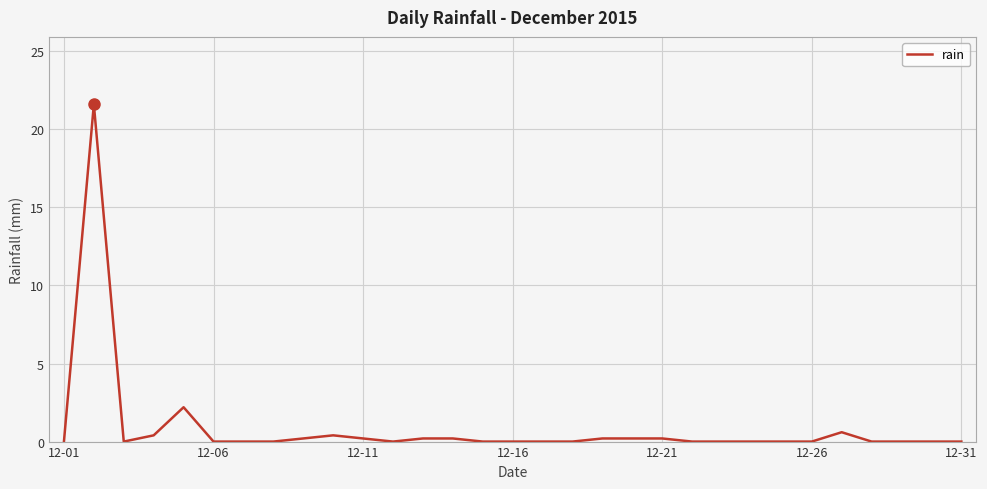

Reading left to right, what are all the values shown in this chart?

0.0	21.6	0.0	0.4	2.2	0.0	0.0	0.0	0.2	0.4	0.2	0.0	0.2	0.2	0.0	0.0	0.0	0.0	0.2	0.2	0.2	0.0	0.0	0.0	0.0	0.0	0.6	0.0	0.0	0.0	0.0